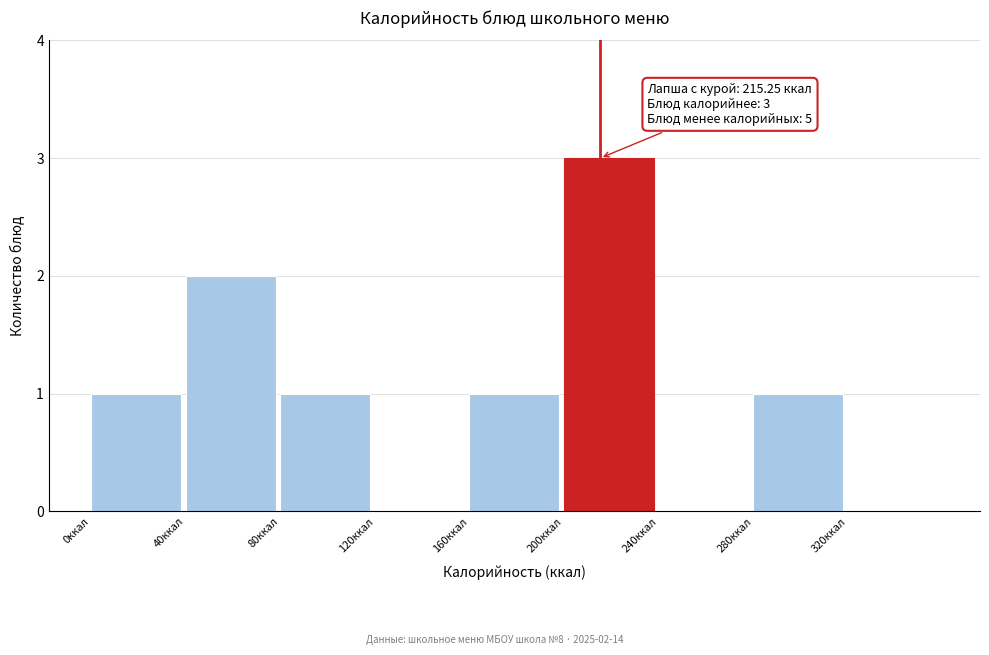

Over which range of the x-axis is the bar tallest?

200 to 240